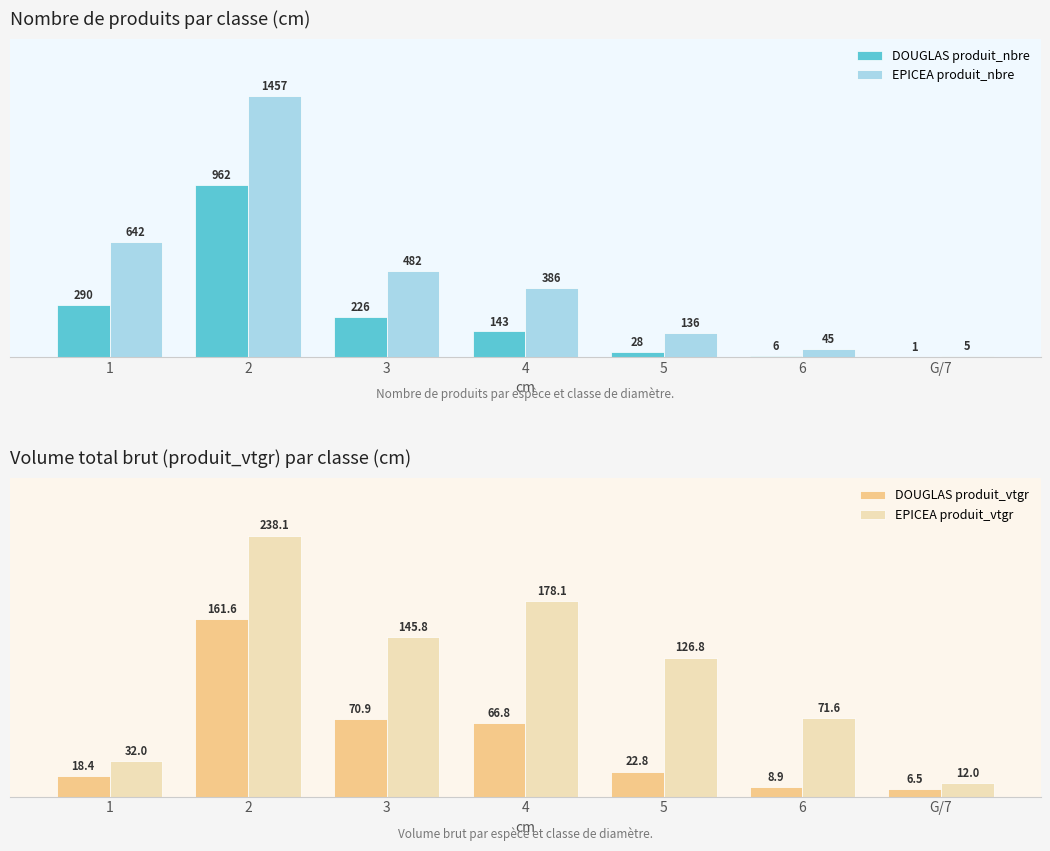

What is the difference between the maximum and minimum values in the DOUGLAS produit_vtgr series?

155.1